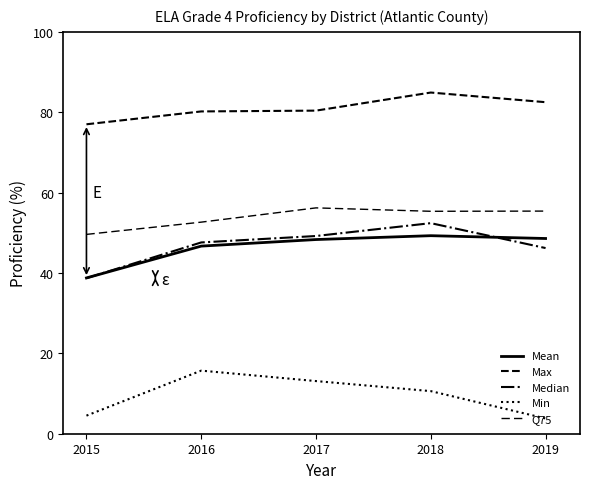

Where does the Median series first go above 47?

2016